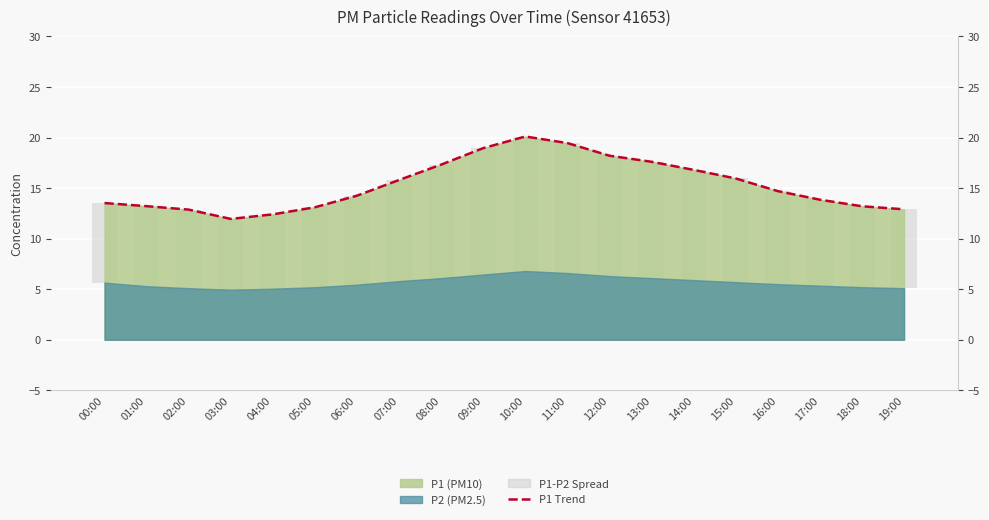

Reading left to right, transcribe all the data shown in this chart.

P1 Trend: 13.5	13.2	12.9	11.9	12.4	13.1	14.2	15.8	17.3	18.9	20.1	19.4	18.2	17.6	16.8	15.9	14.7	13.8	13.2	12.9
P1-P2 Spread: 7.9	7.9	7.8	7.0	7.3	7.9	8.8	10.0	11.2	12.5	13.3	12.8	11.9	11.5	10.9	10.2	9.2	8.5	8.0	7.8